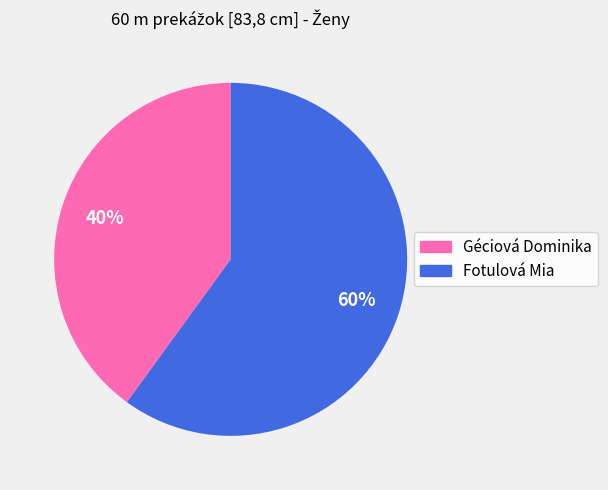

Does any single category account for the majority?

Yes